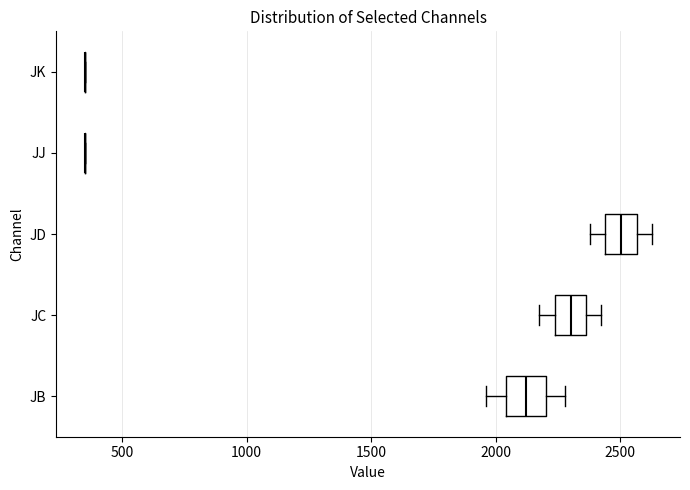

Reading bottom to top, transcribe this box plot: for each box, give where its median line is, the range the box spans, and where its two whiskers end, as read against the x-axis. The values are not printed on the chart, so give them approximately, as read against the axis.

JB: median 2100, box 2050 to 2200, whiskers 1950 to 2300
JC: median 2300, box 2250 to 2350, whiskers 2200 to 2400
JD: median 2500, box 2450 to 2550, whiskers 2400 to 2650
JJ: box collapsed to a line at 350, whiskers 350 to 350
JK: box collapsed to a line at 350, whiskers 350 to 350